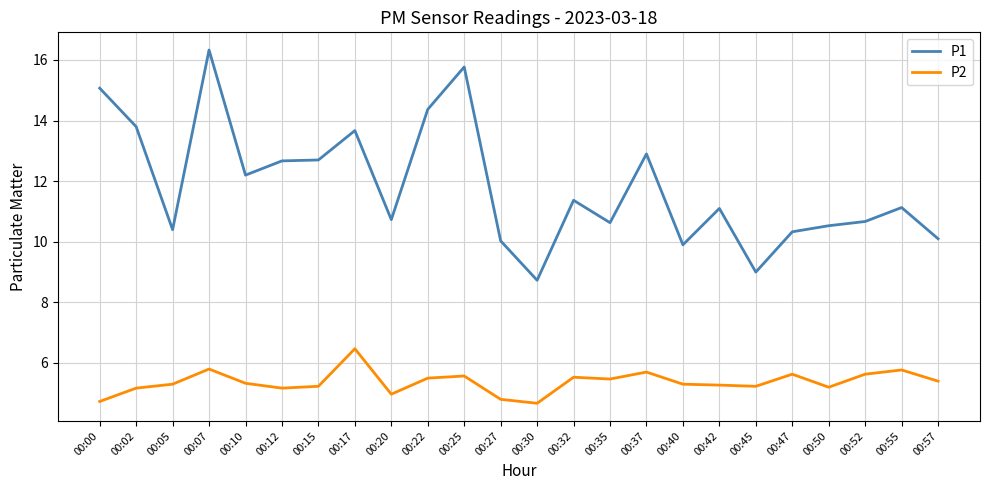

What is the difference between the maximum and minimum values in the P1 series?

7.6